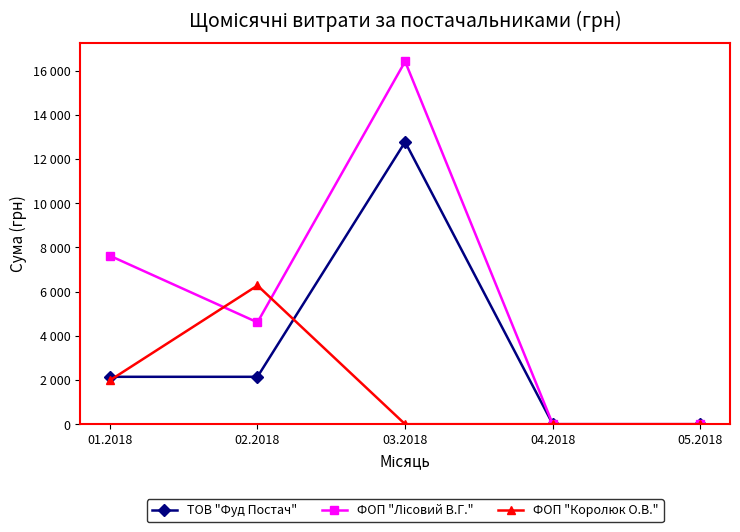

The value of ТОВ "Фуд Постач" at 02.2018 is 3771.9. True or false?

False